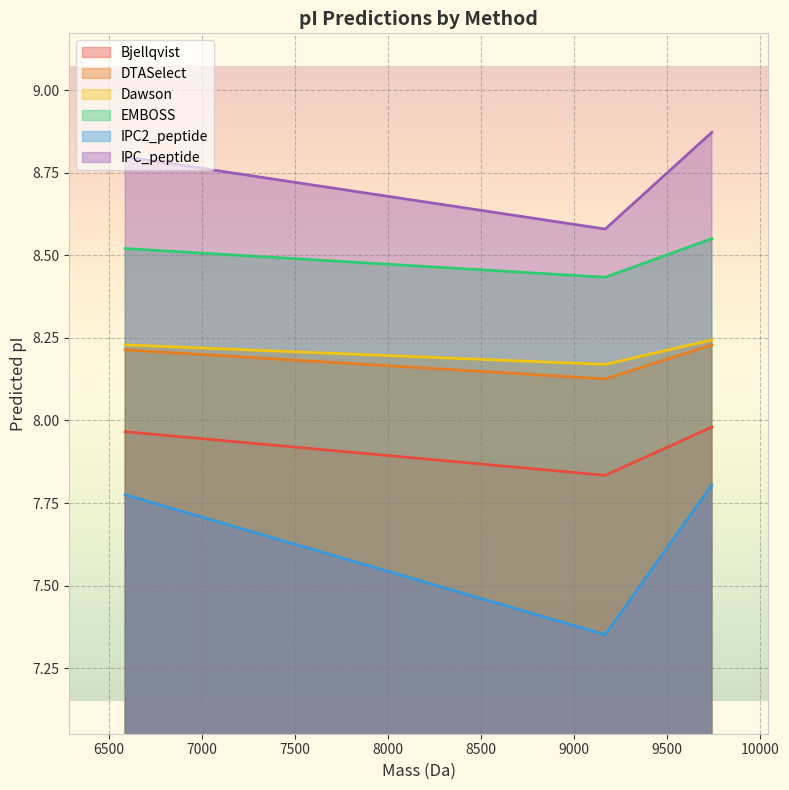

Reading right to left, extract all data points from this chart.

Bjellqvist: 8.0	7.8	8.0
DTASelect: 8.2	8.1	8.2
Dawson: 8.2	8.2	8.2
EMBOSS: 8.6	8.4	8.5
IPC2_peptide: 7.8	7.4	7.8
IPC_peptide: 8.9	8.6	8.8